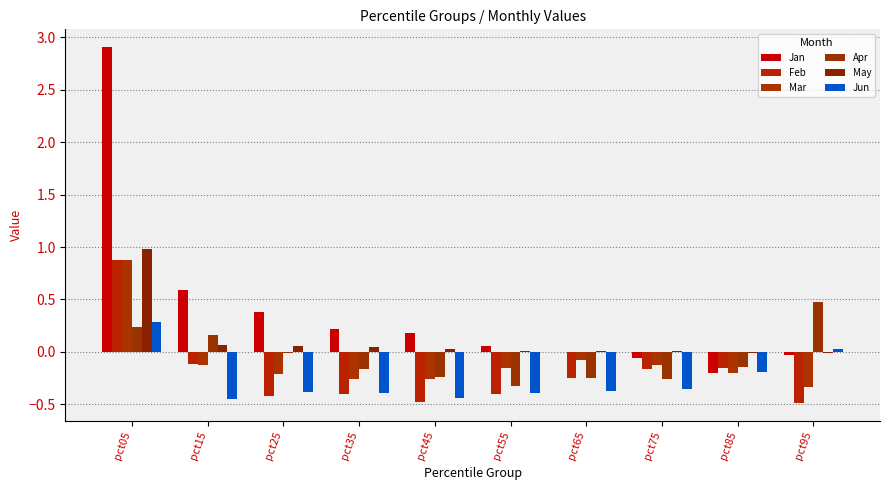

Are the bars grouped side by side (vs. stacked)?

Yes